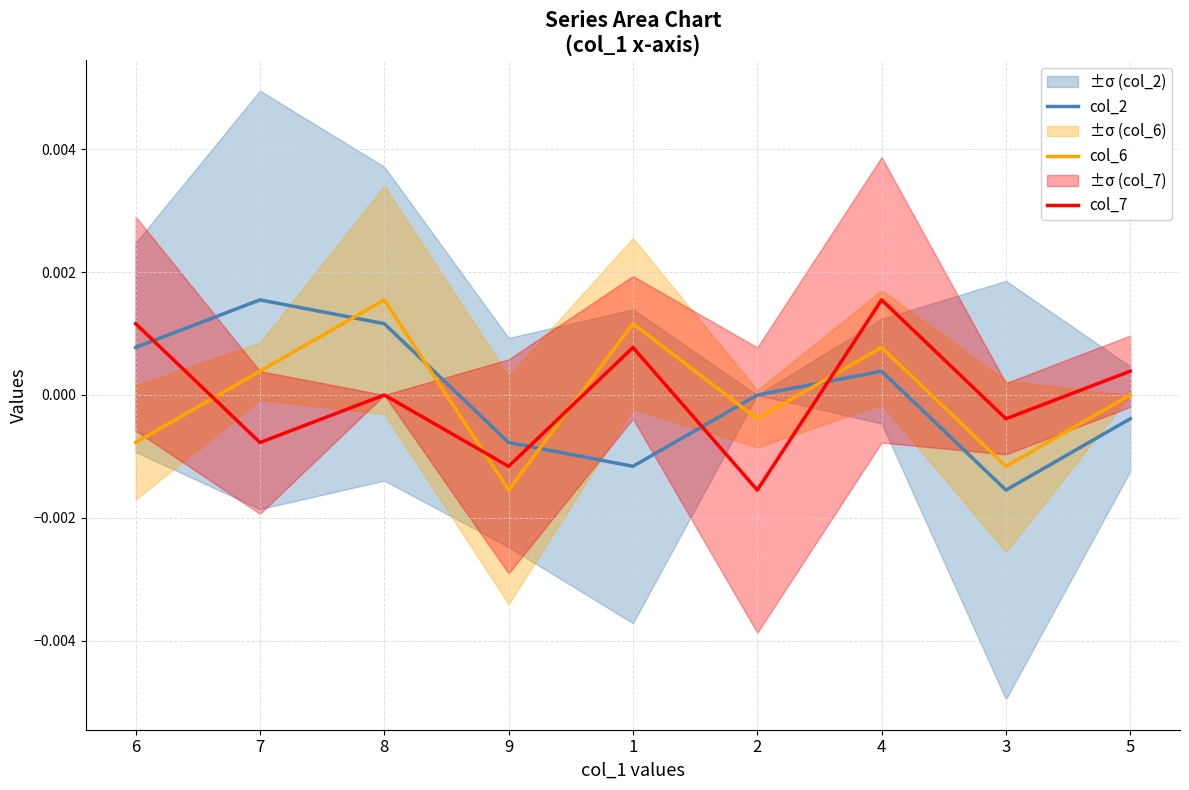

Is this an area chart (filled region under the line)?

No